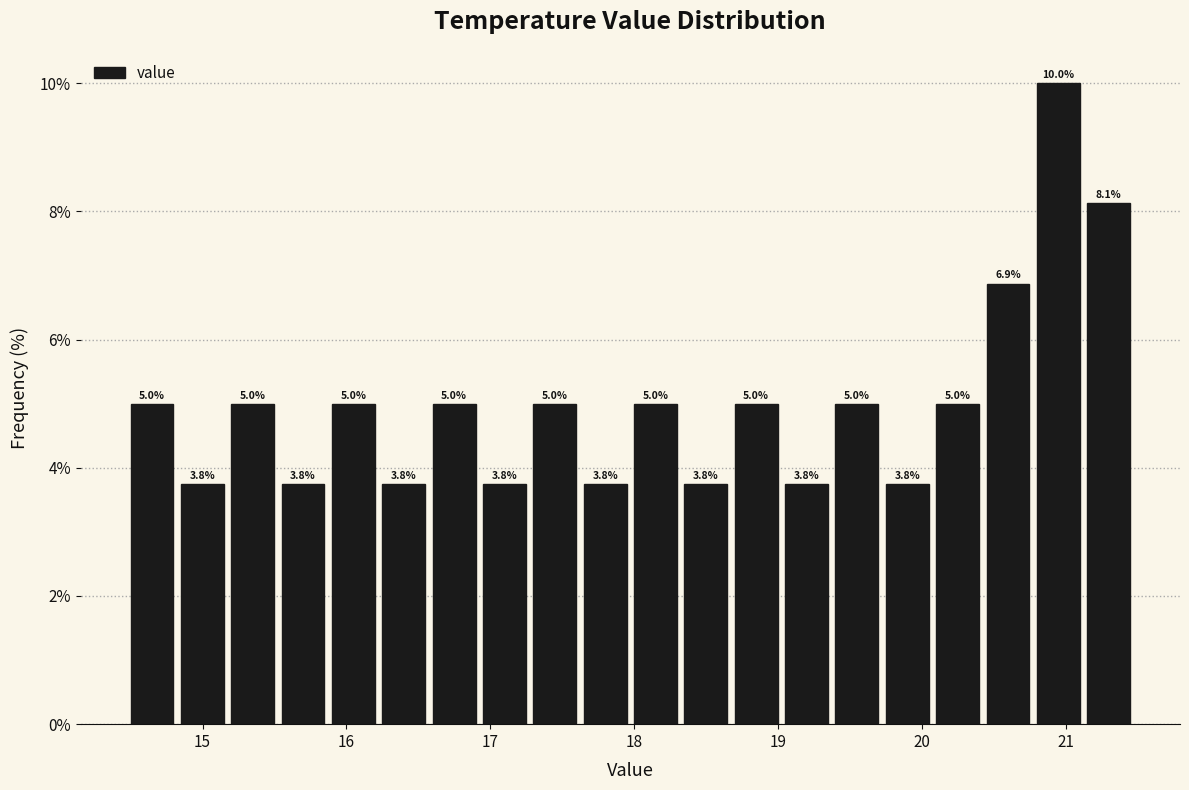

Read against the x-axis, roughly where is the centre of the tallest bar?

20.9